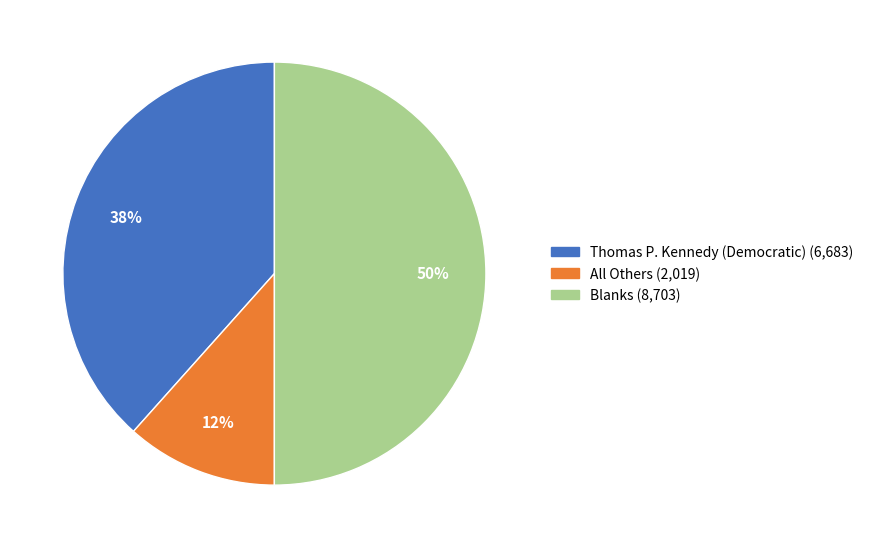

Which slice represents more than half of the pie?

Blanks